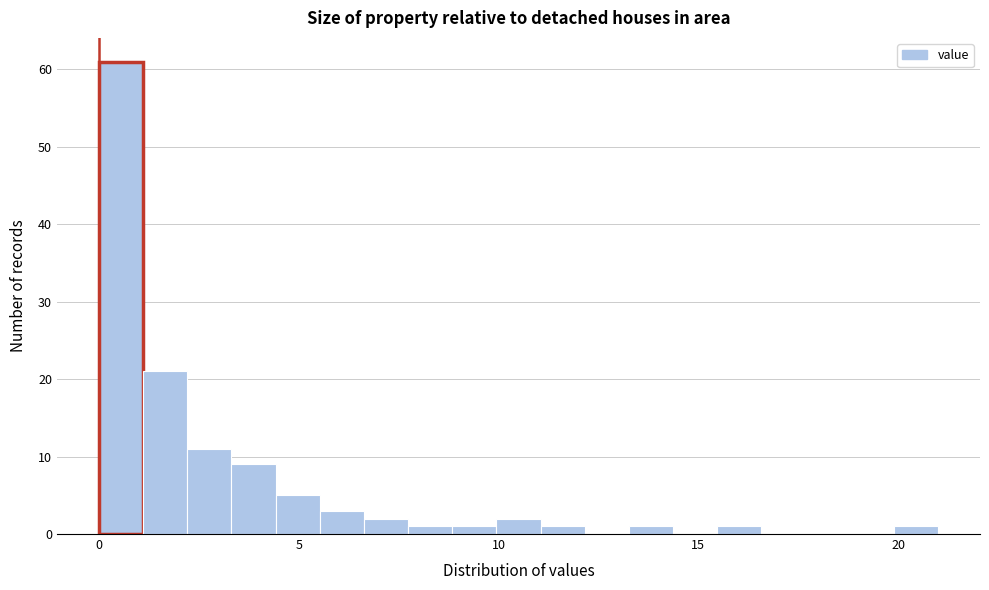

Read against the x-axis, roughly where is the centre of the tallest bar?

0.5